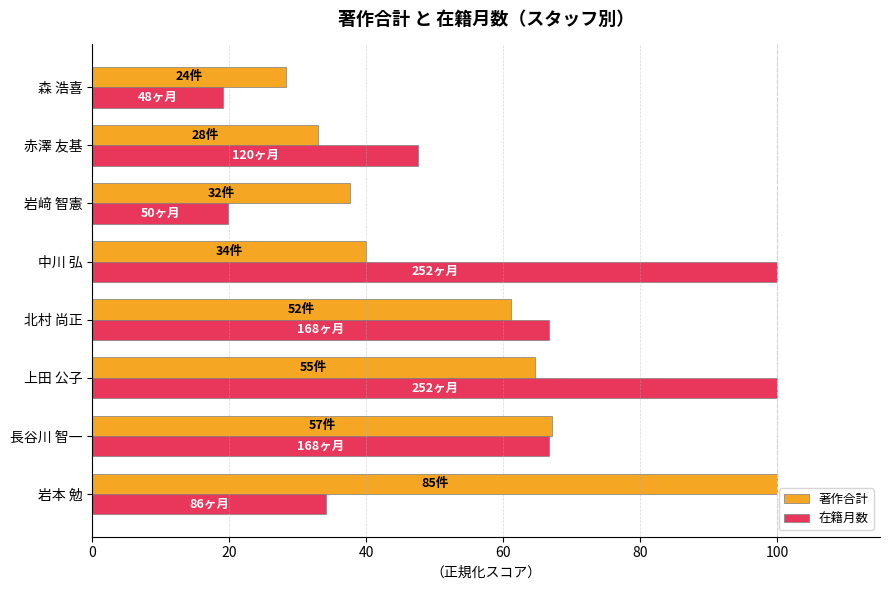

Where is 著作合計 nearest to the value 64?

上田 公子